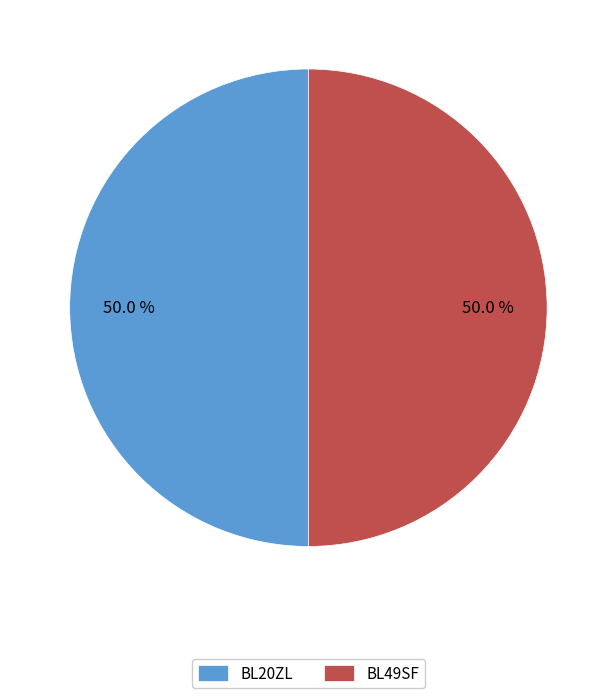

What portion of the pie excludes BL49SF?

50.0%